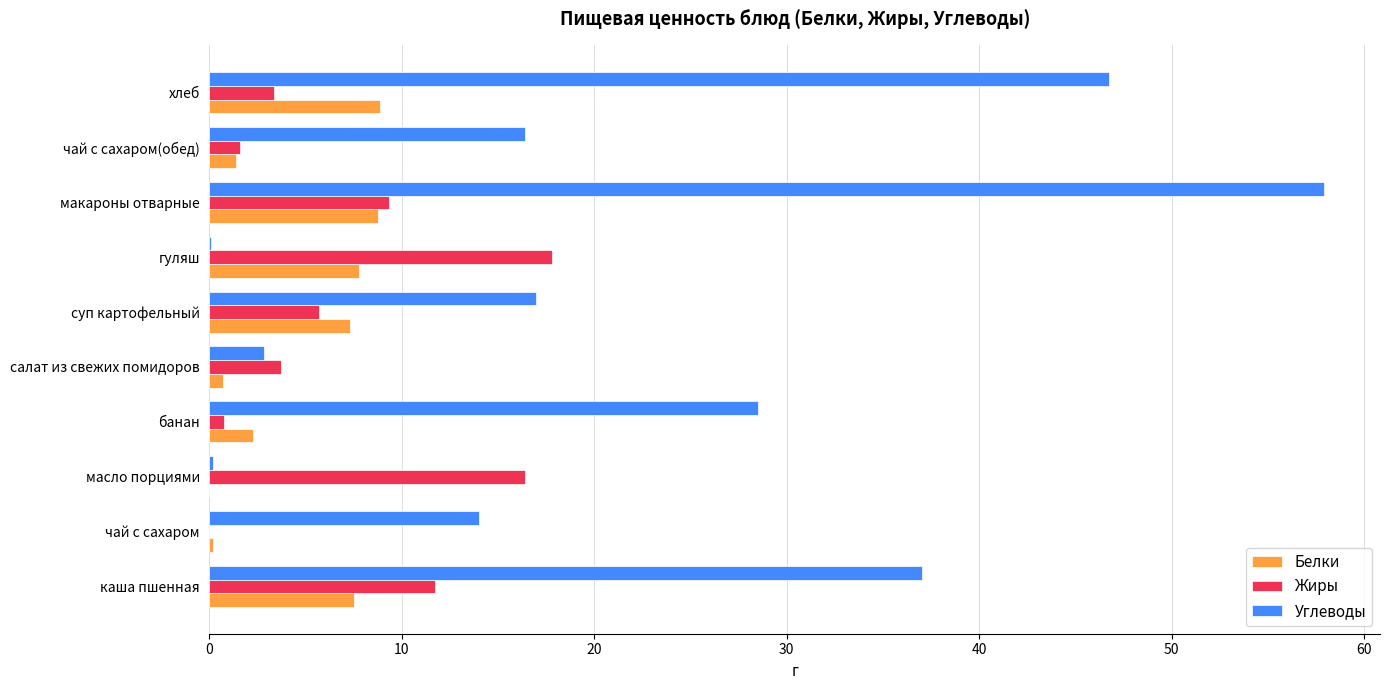

What is the maximum value for Углеводы?

57.9